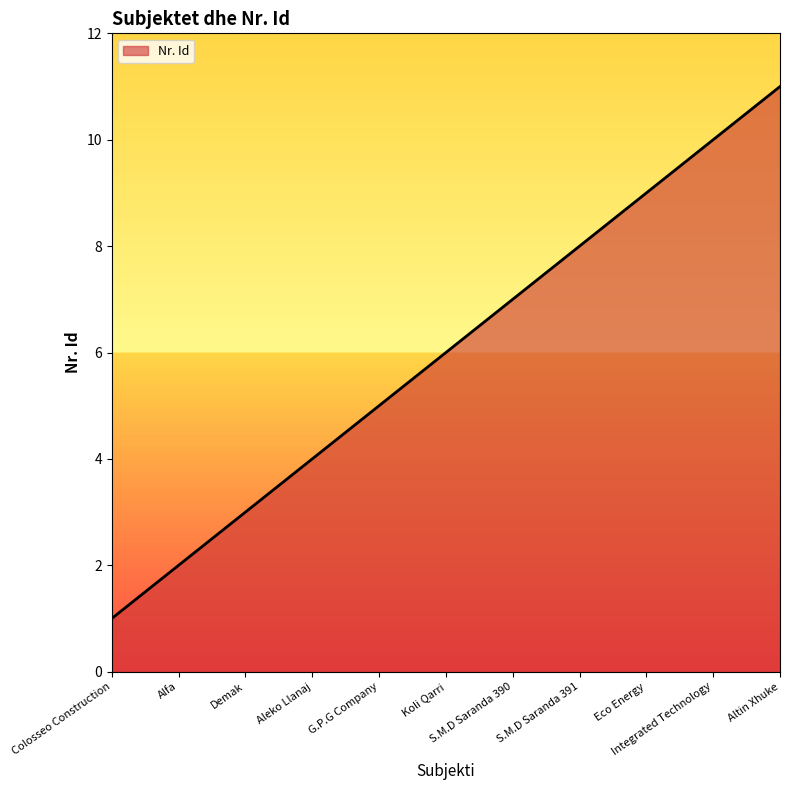

Between Colosseo Construction and Integrated Technology, which is larger?

Integrated Technology